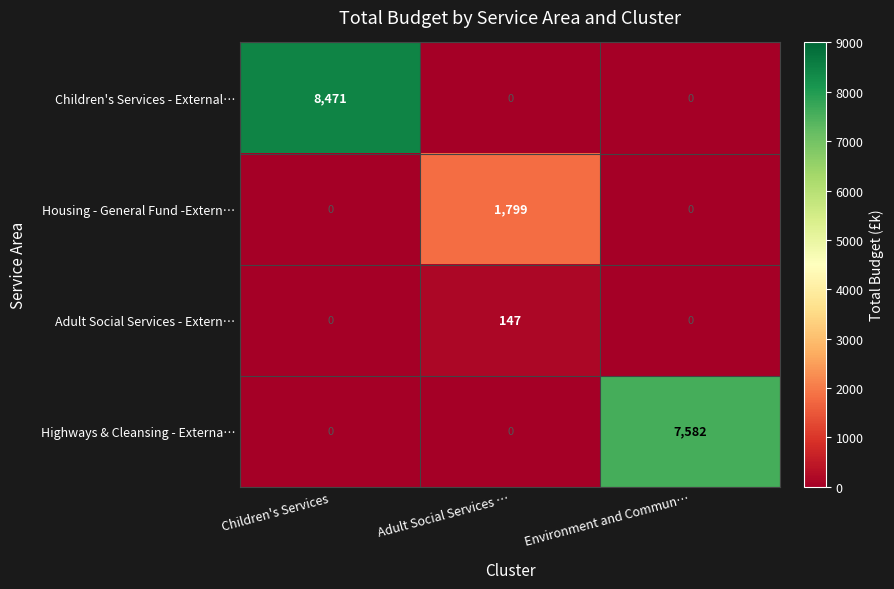

Rank the series by their maximum value, from highest to lowest.

Children's Services - External…, Highways & Cleansing - Externa…, Housing - General Fund -Extern…, Adult Social Services - Extern…